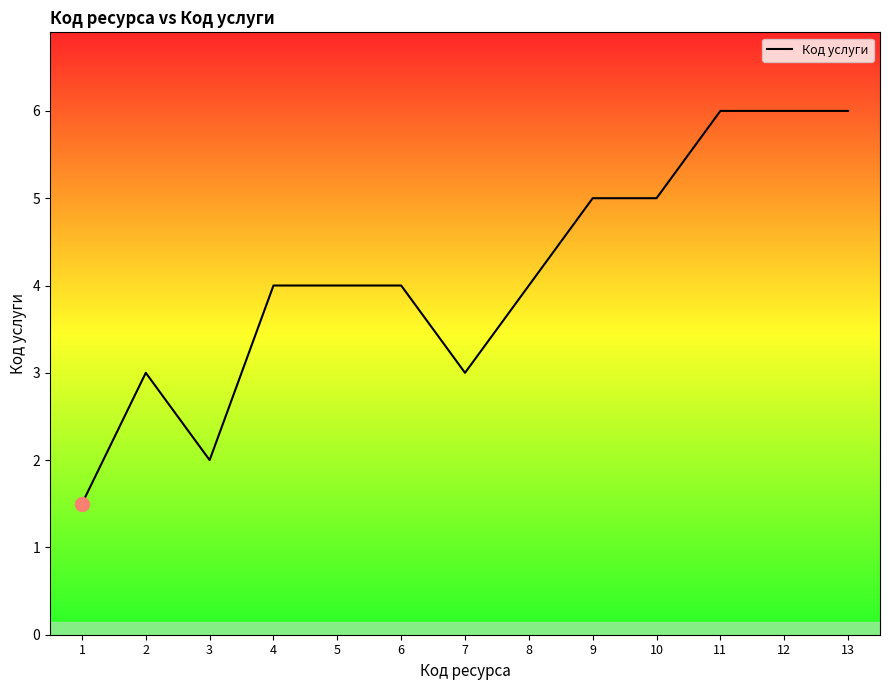

What is the smallest value displayed?

1.5